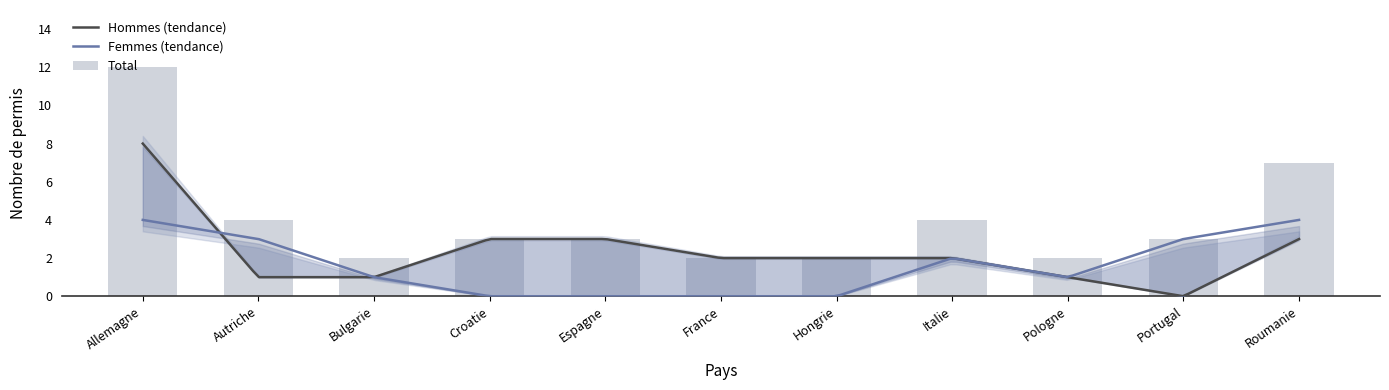

At which category is the sum across all series the highest?

Allemagne